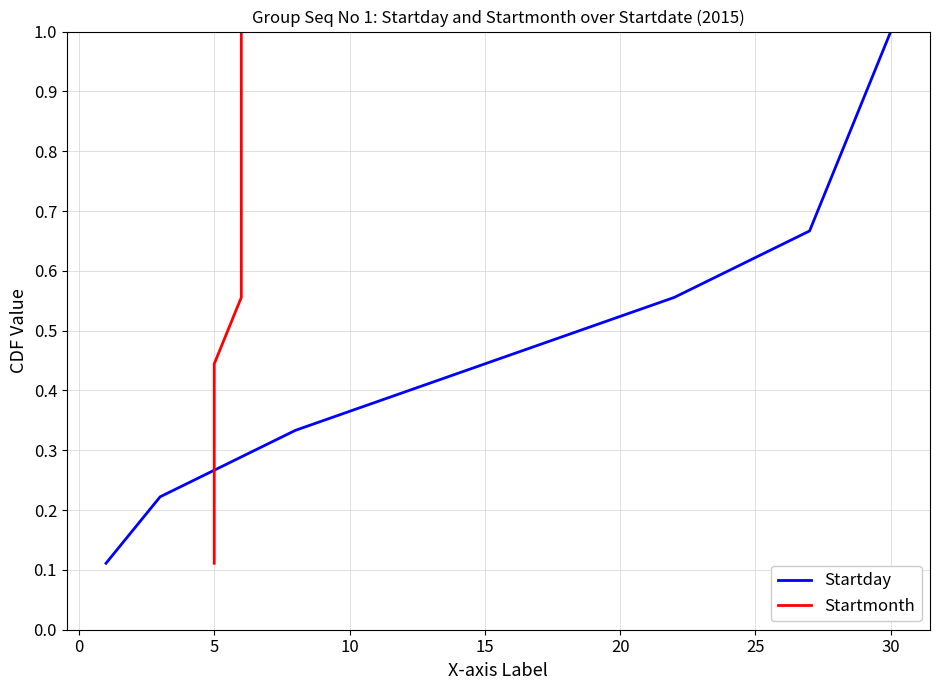

List the series in order of their peak value, highest first.

Startday, Startmonth